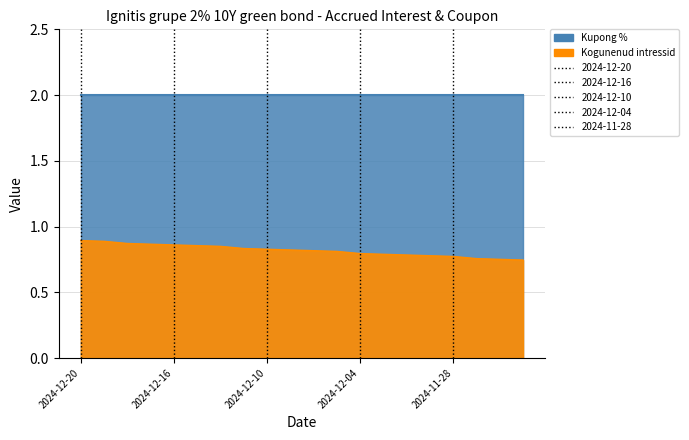

At which category does the chart reach its minimum across all series?

2024-11-25